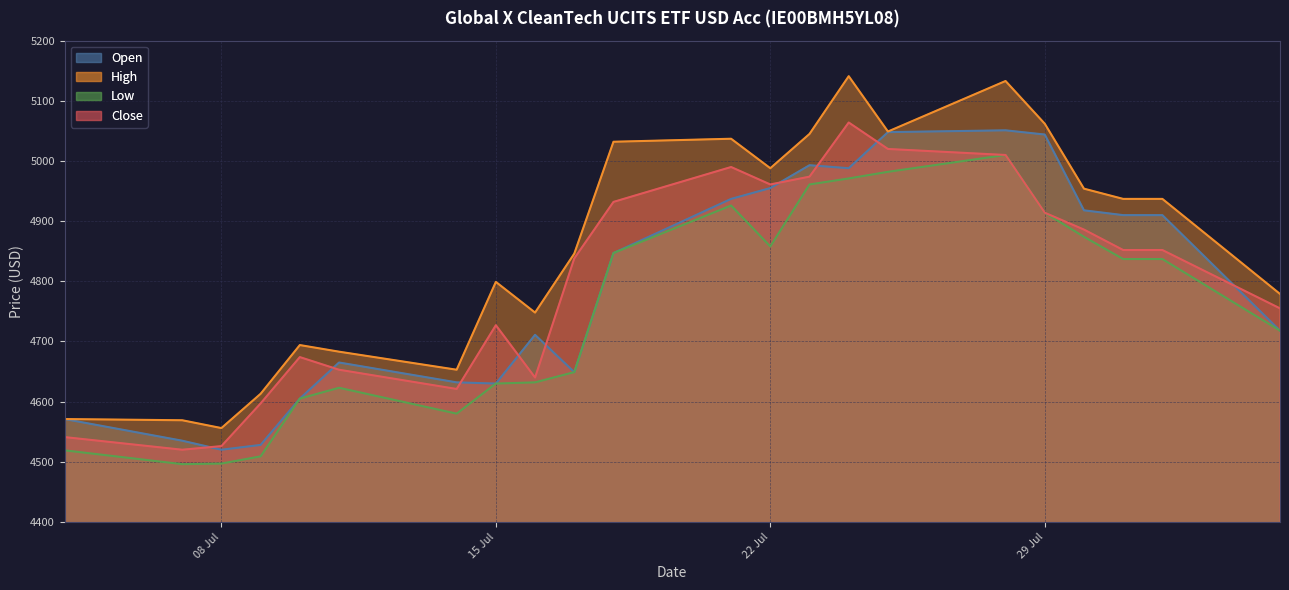

What is the label of the 15th point from the right?

15 Jul